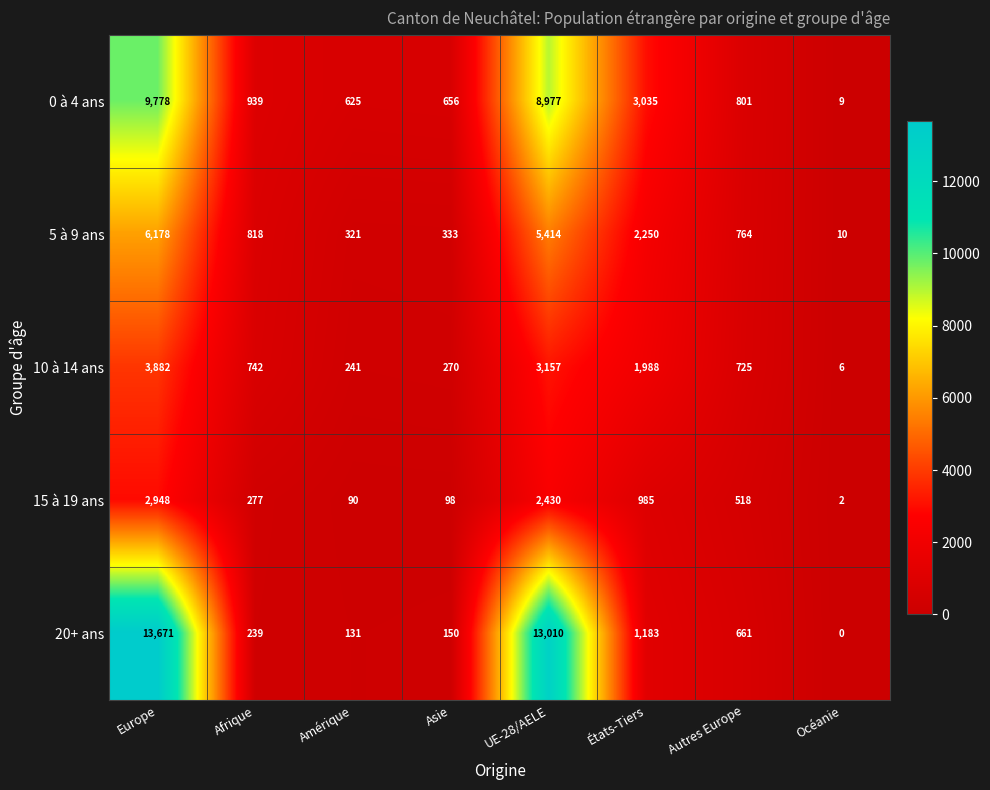

What is the maximum value shown in the chart?

13671